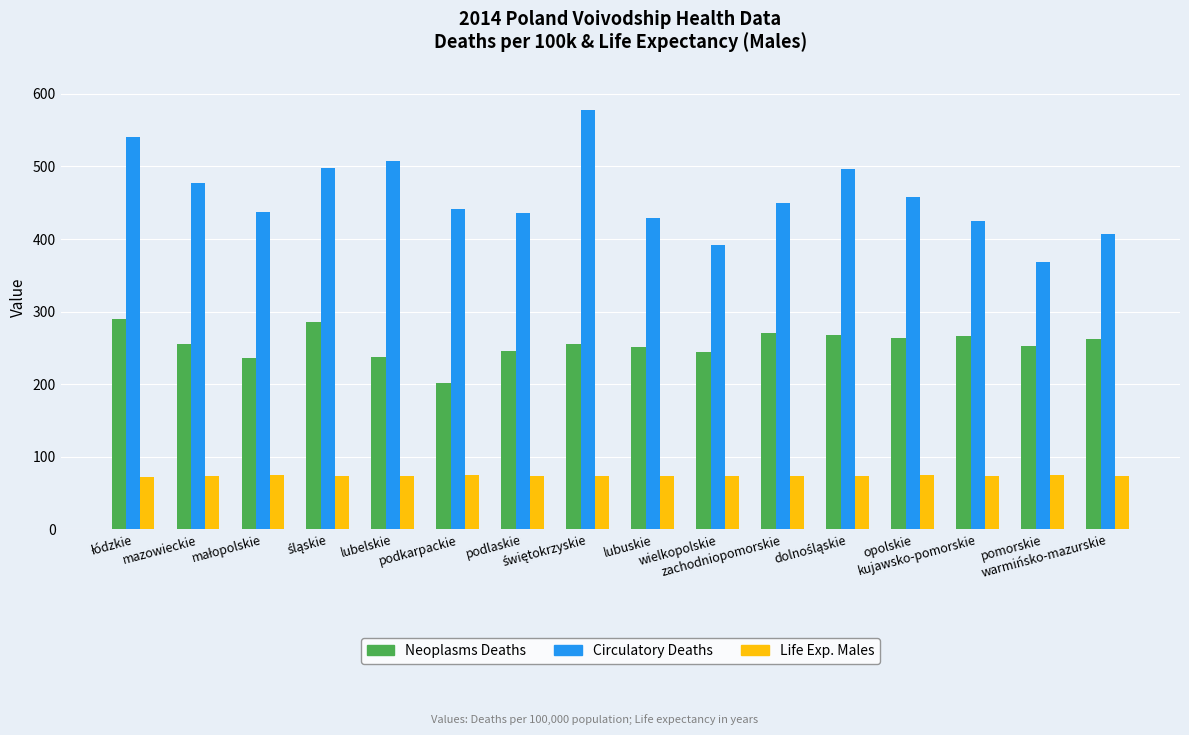

Rank the series by their average value, from highest to lowest.

Circulatory Deaths, Neoplasms Deaths, Life Exp. Males